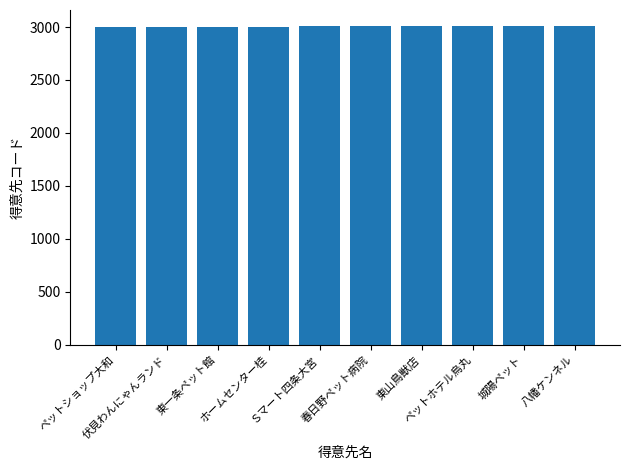

What is the sum of the values at ペットショップ大和 and 春日野ペット病院?

6007